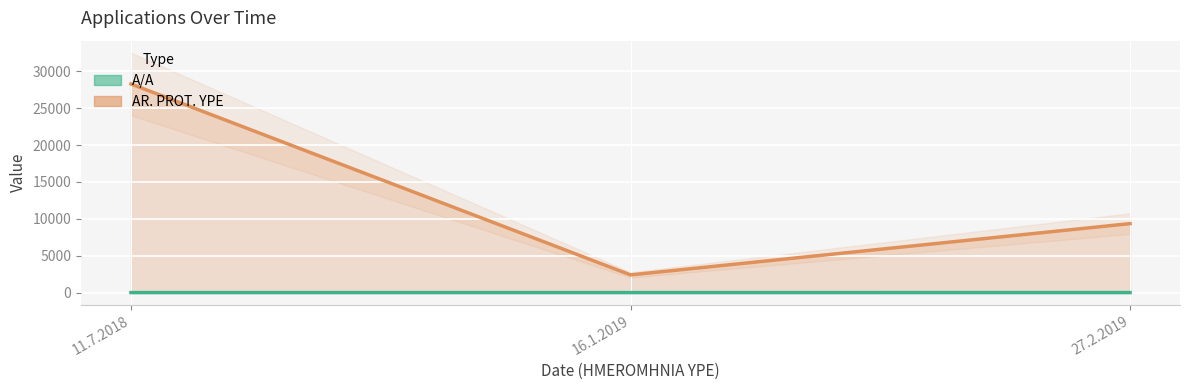

What is the minimum value for AR. PROT. YPE?

2400